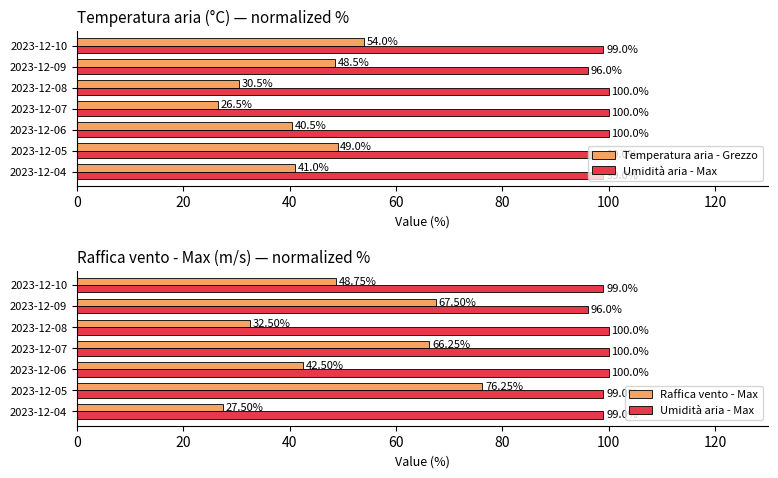

What is the total value across all series at 0?

167.5